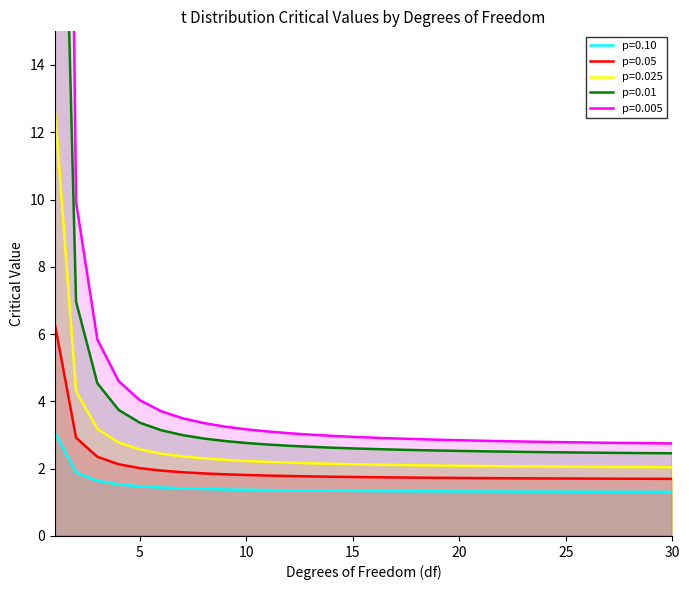

The p=0.05 series shows 0.9 at 26. True or false?

False